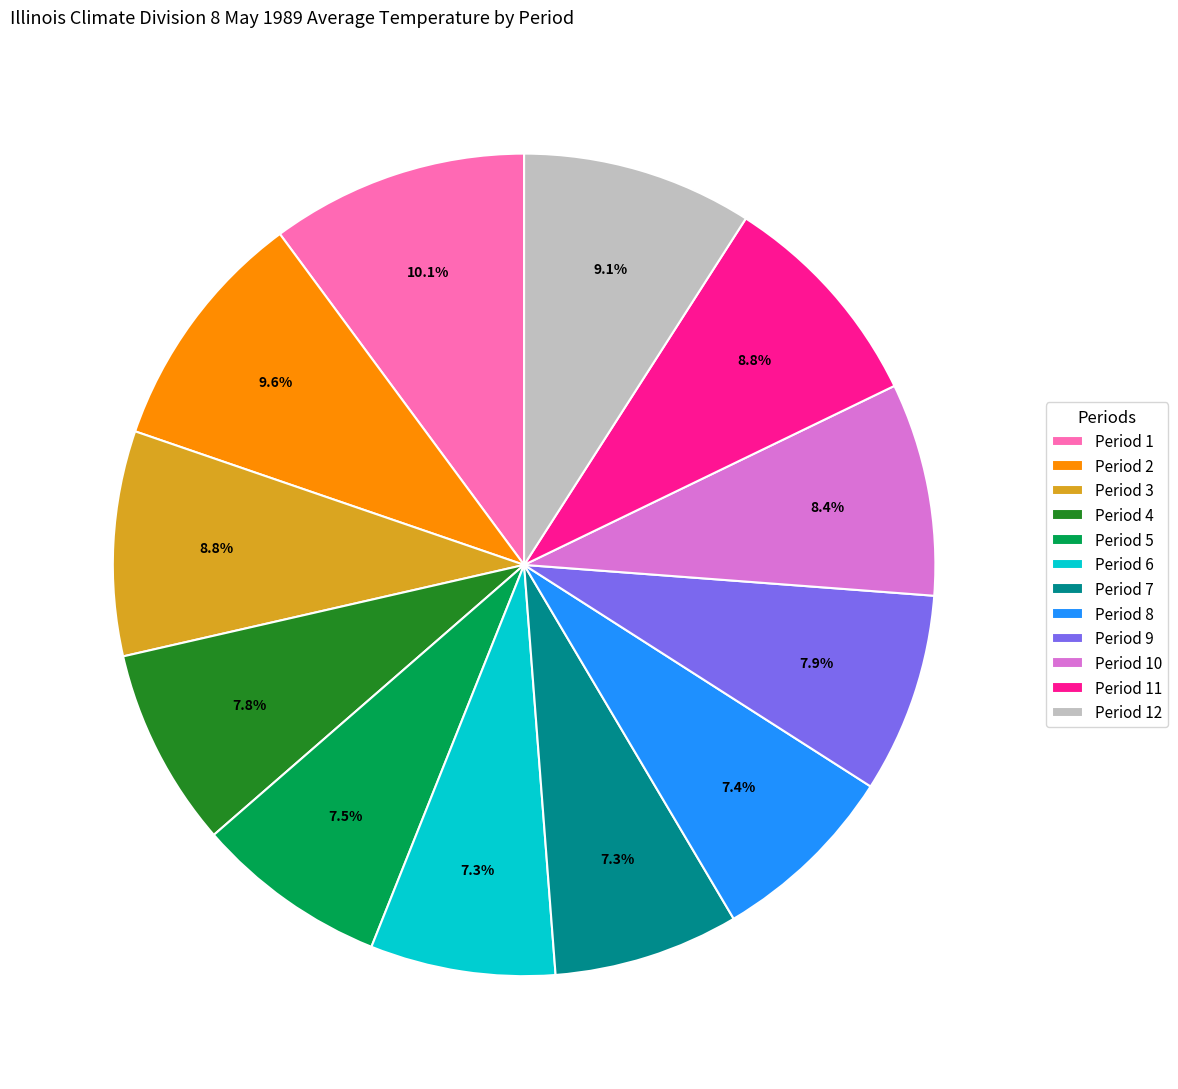

Does any single category account for the majority?

No